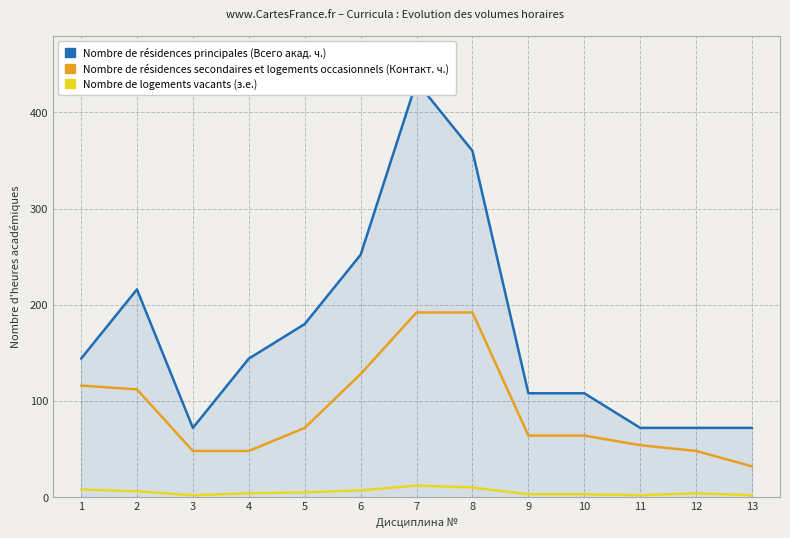

True or false: Nombre de résidences secondaires et logements occasionnels (Контакт. ч.) has a value of 81 at 3.

False